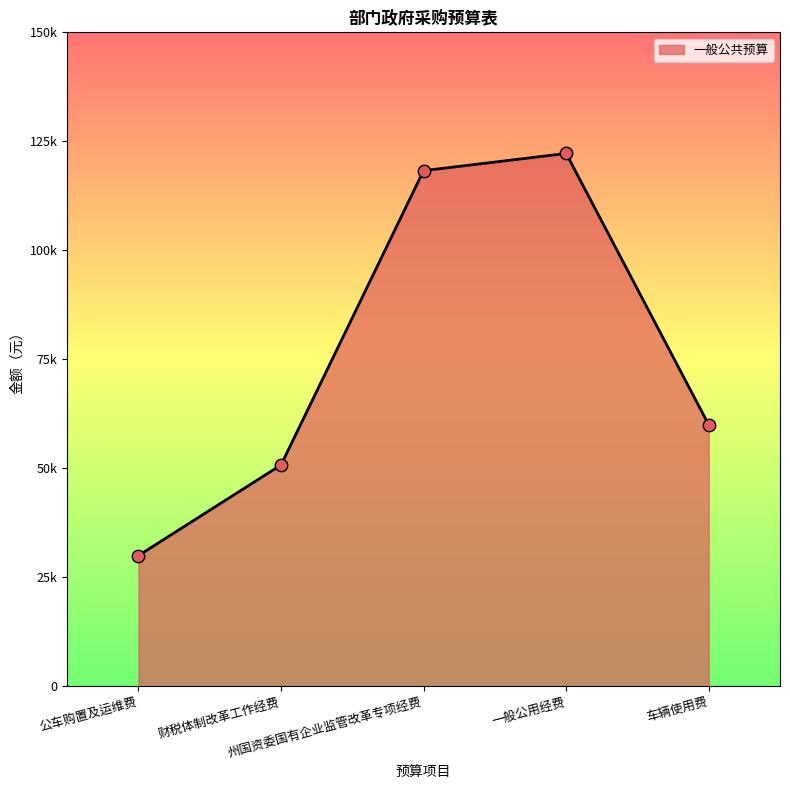

Approximately how many times larger is the value at 一般公用经费 compared to 财税体制改革工作经费?

2.4